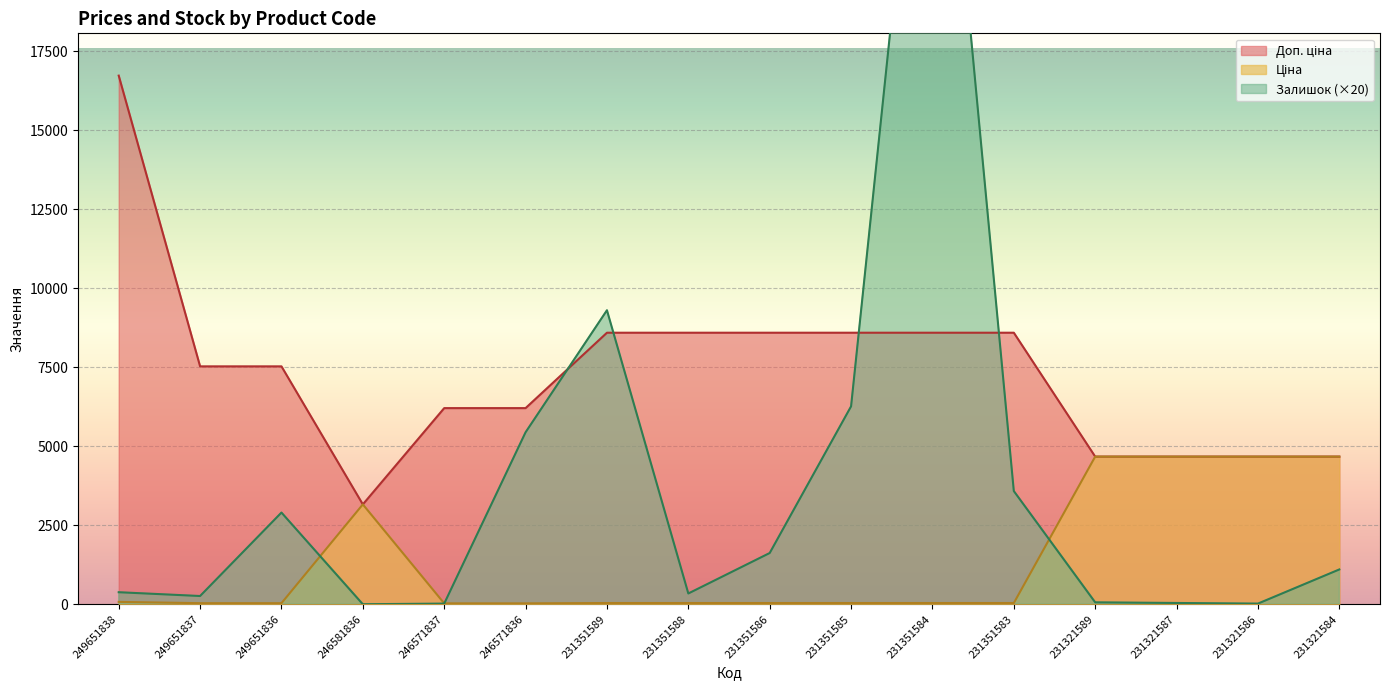

What is the difference between the Доп. ціна values at 231351583 and 249651838?

8133.0